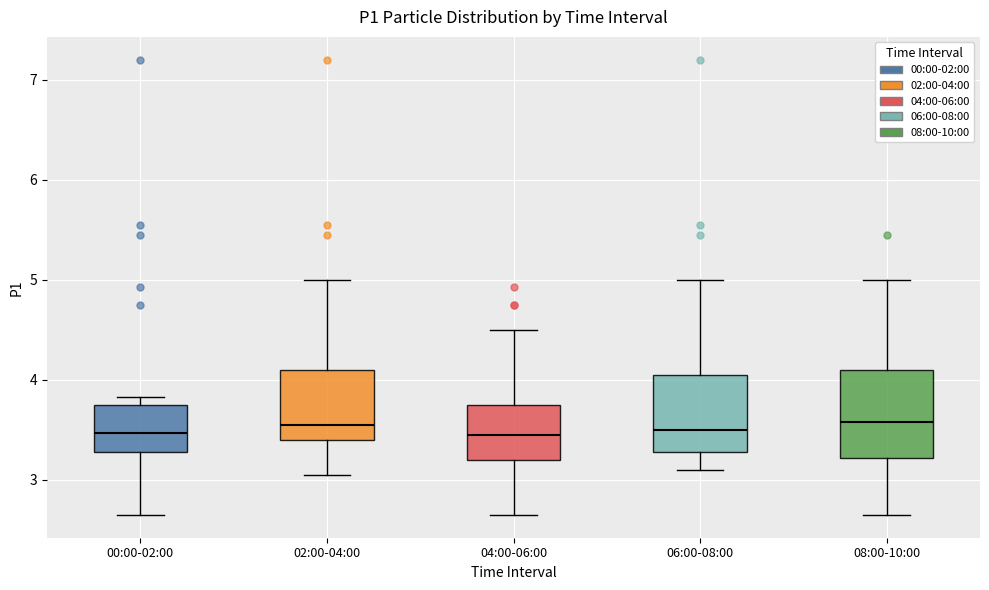

Where does the upper whisker of the box for 08:00-10:00 end on the y-axis? The values are not printed on the chart, so give them approximately, as read against the axis.

5.0